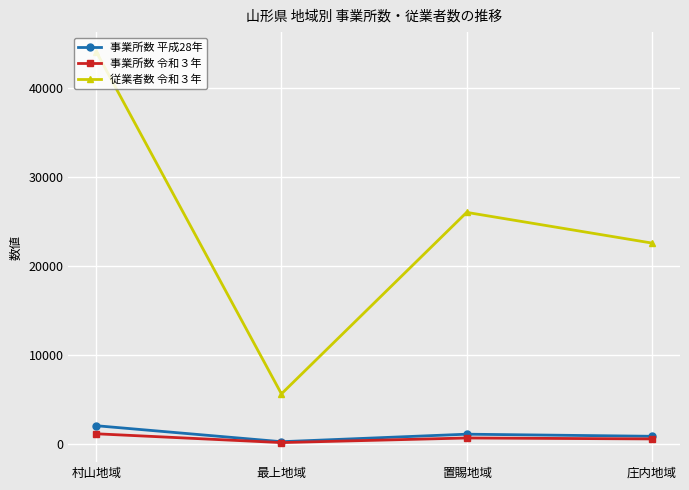

What is the spread (max minus min) of values at 村山地域?

42880